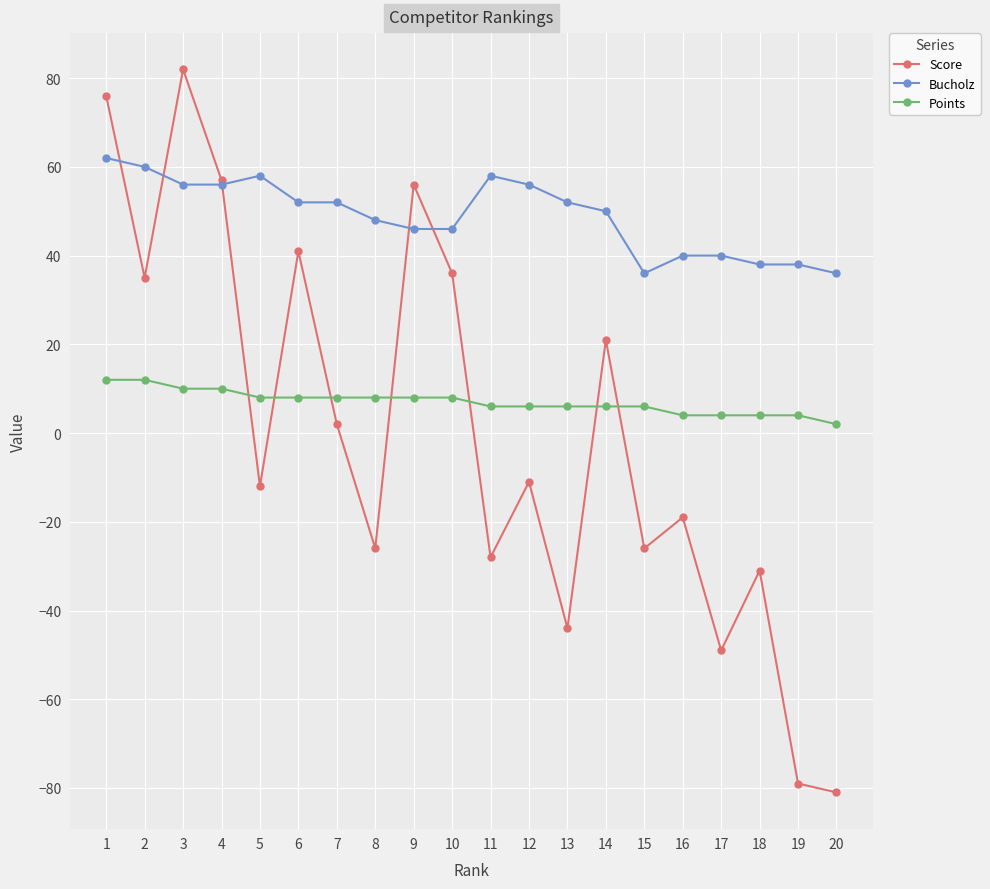

What is the highest value of the Bucholz series?

62